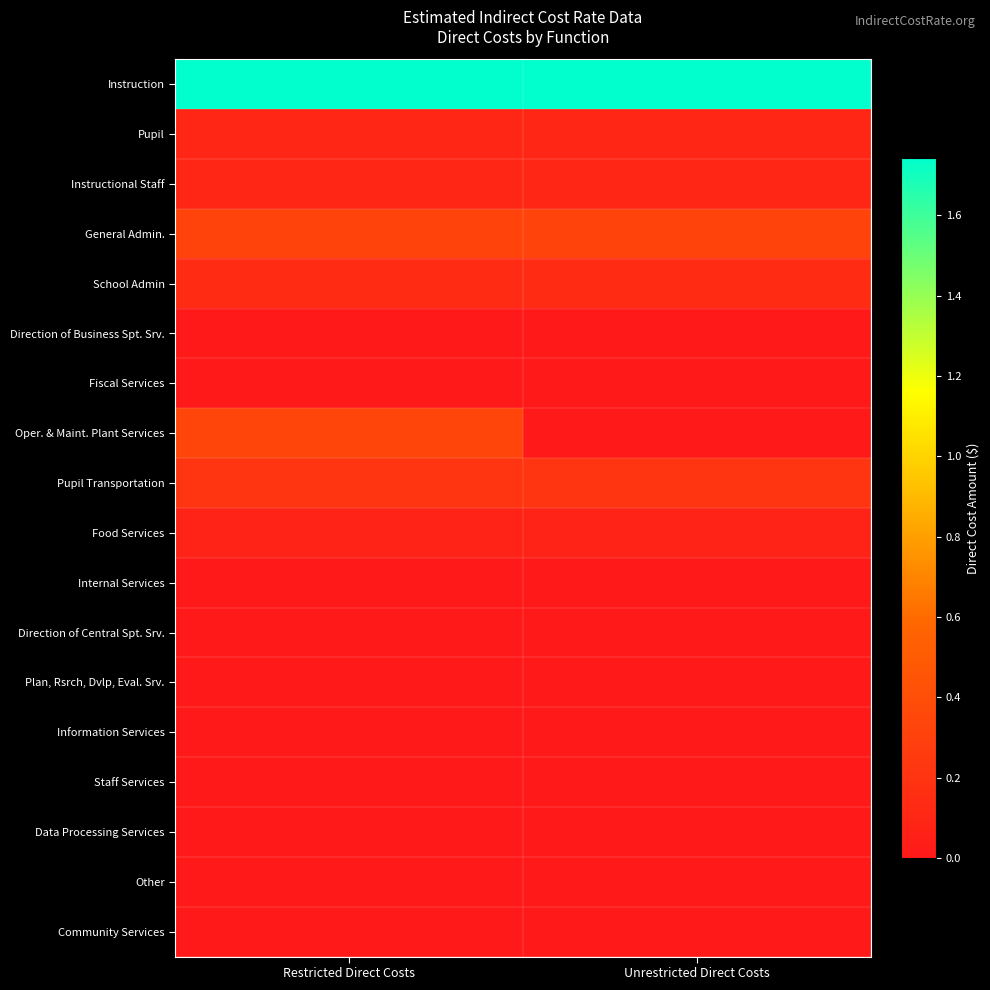

How many data points does each series have?

2